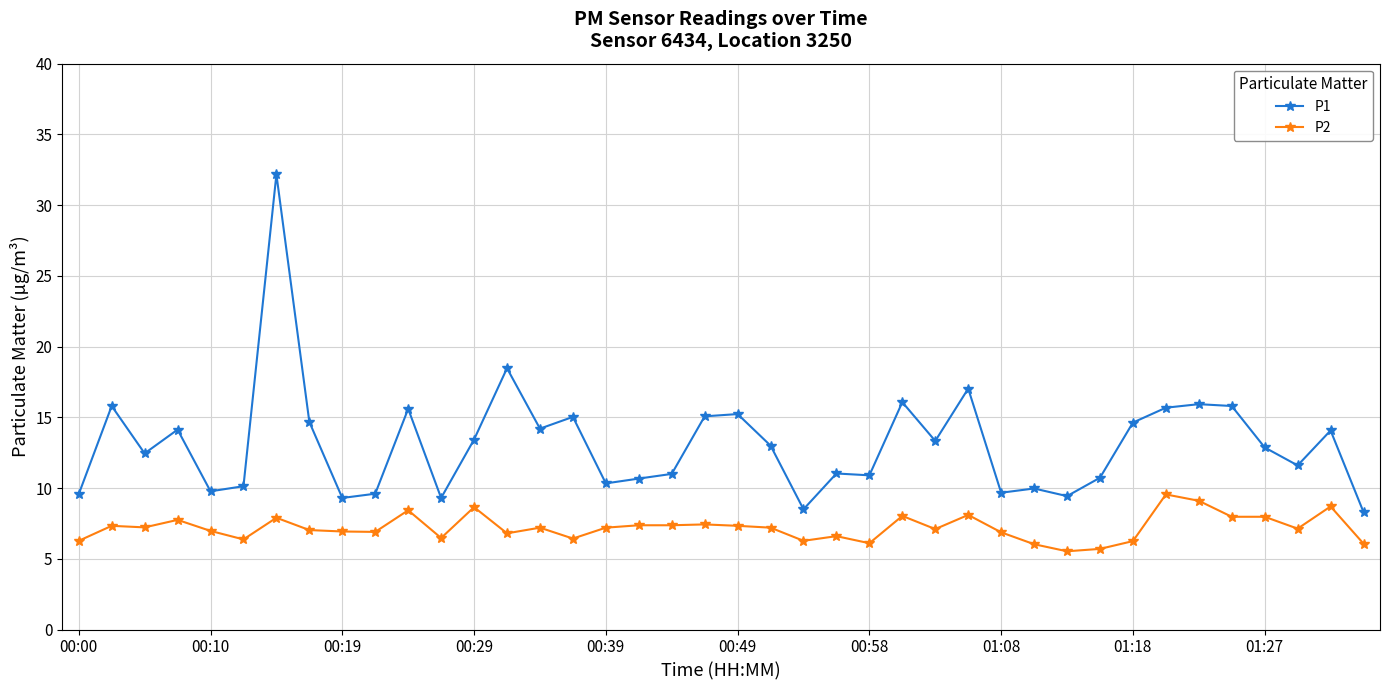

Which series has the largest range (max minus min)?

P1